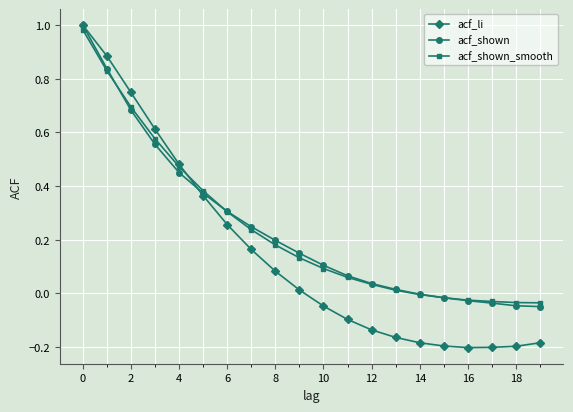

Which series has the widest spread of values?

acf_li